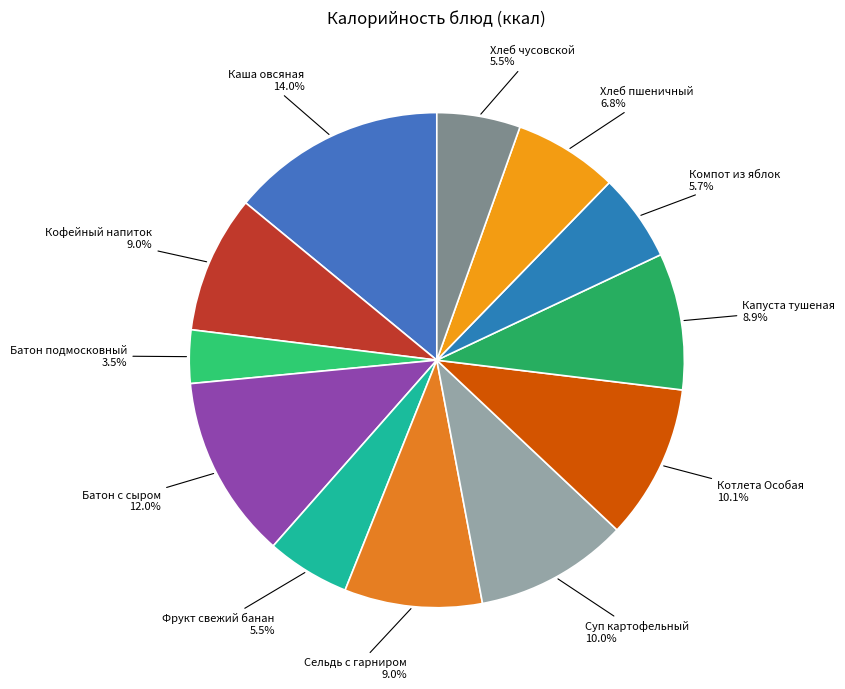

What is the smallest slice in the pie chart?

Батон подмосковный